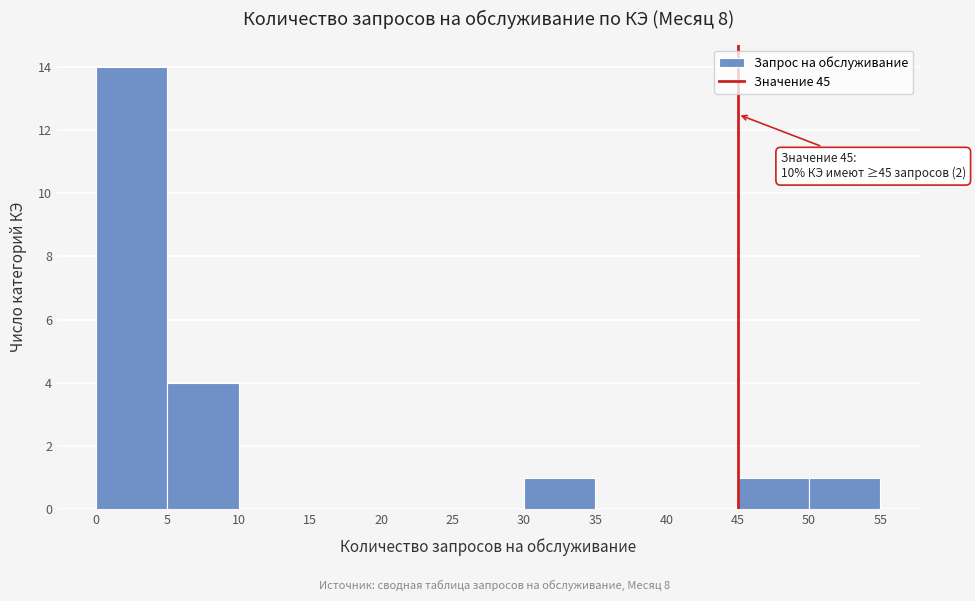

Over which range of the x-axis is the bar tallest?

0 to 5